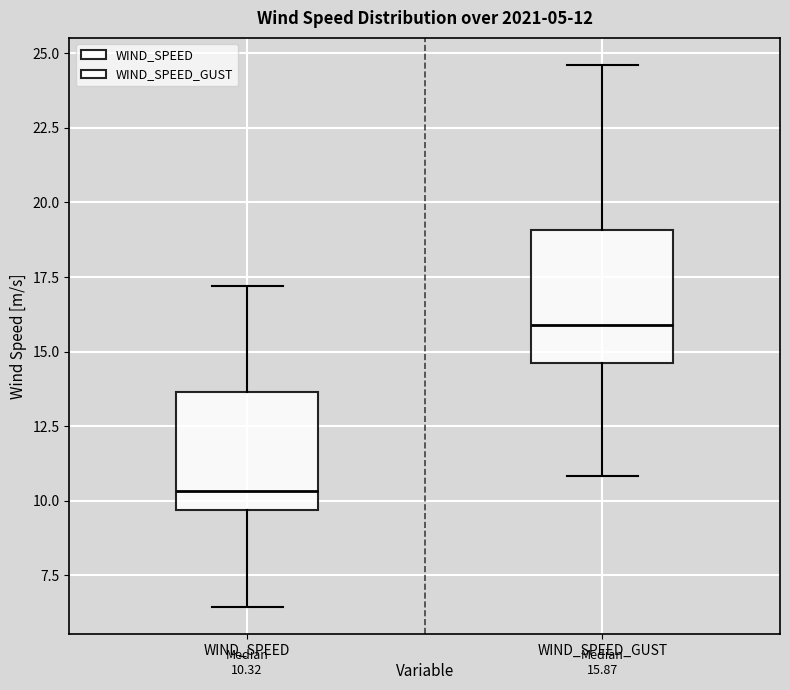

Comparing the boxes themselves (not the whiskers), which one is the tallest?

WIND_SPEED_GUST